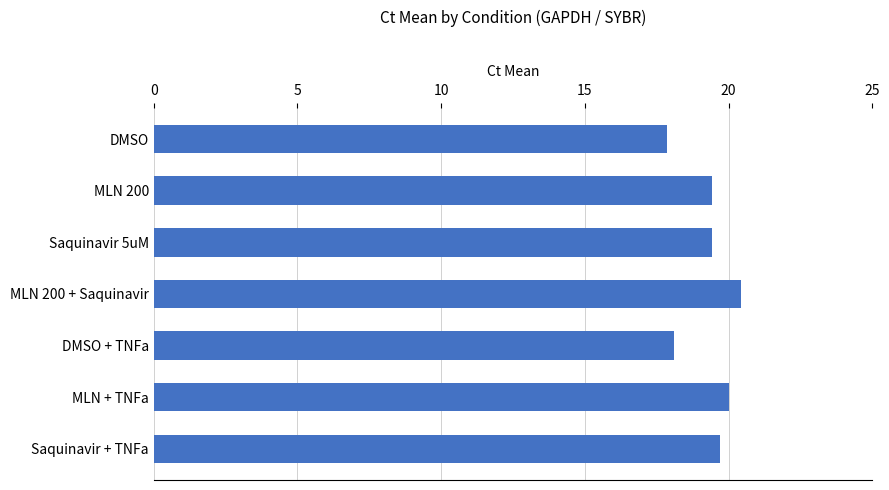

What is the difference between the maximum and minimum values?

2.6